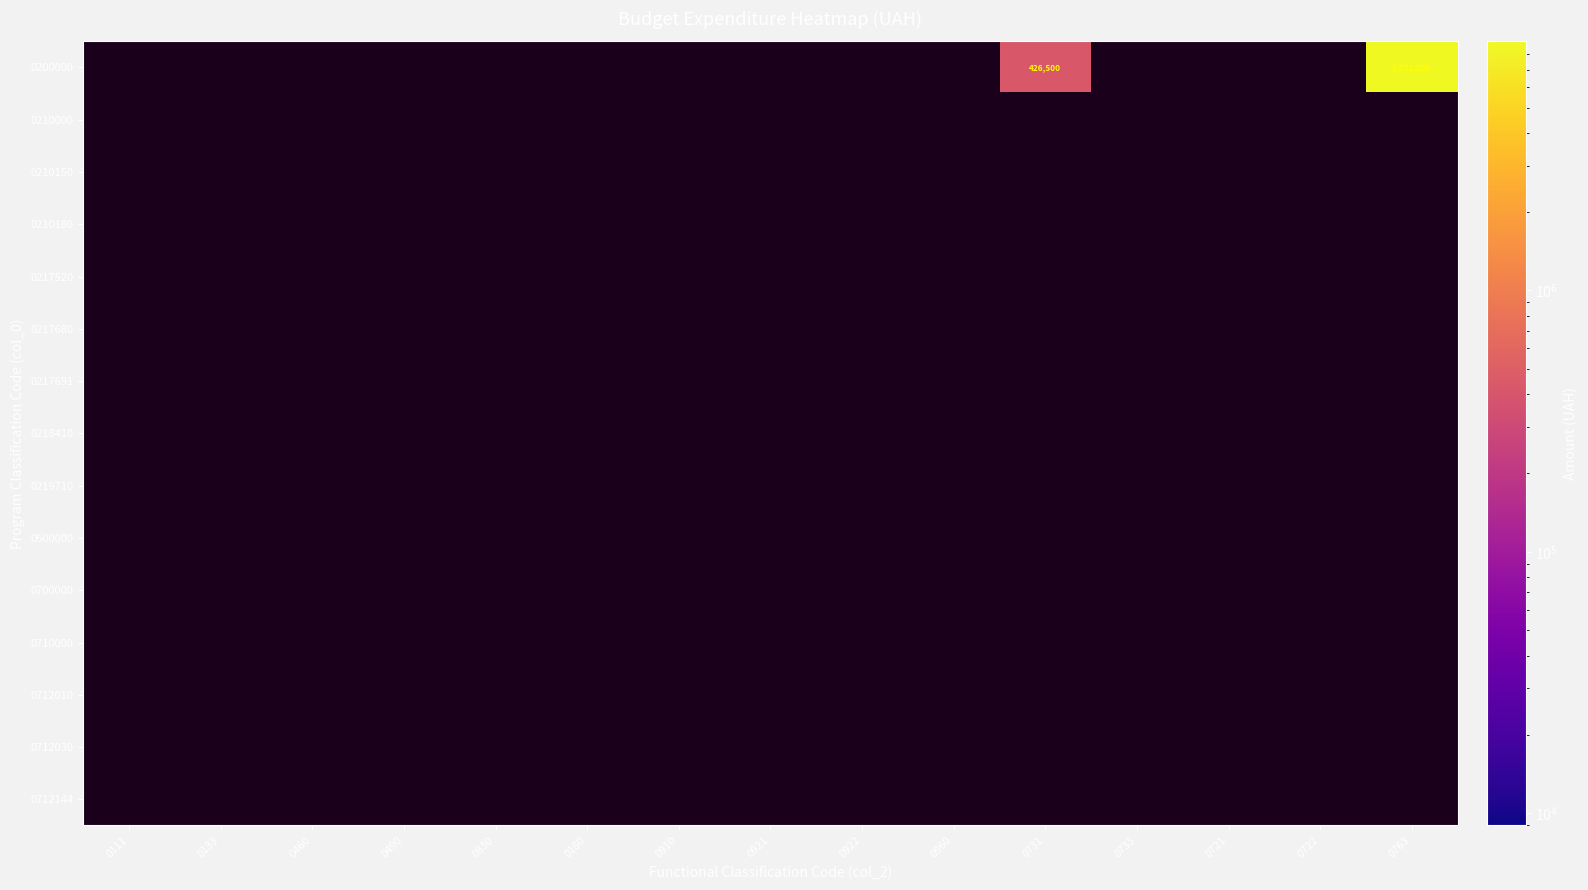

At which label does 0218410 reach its minimum?

0111